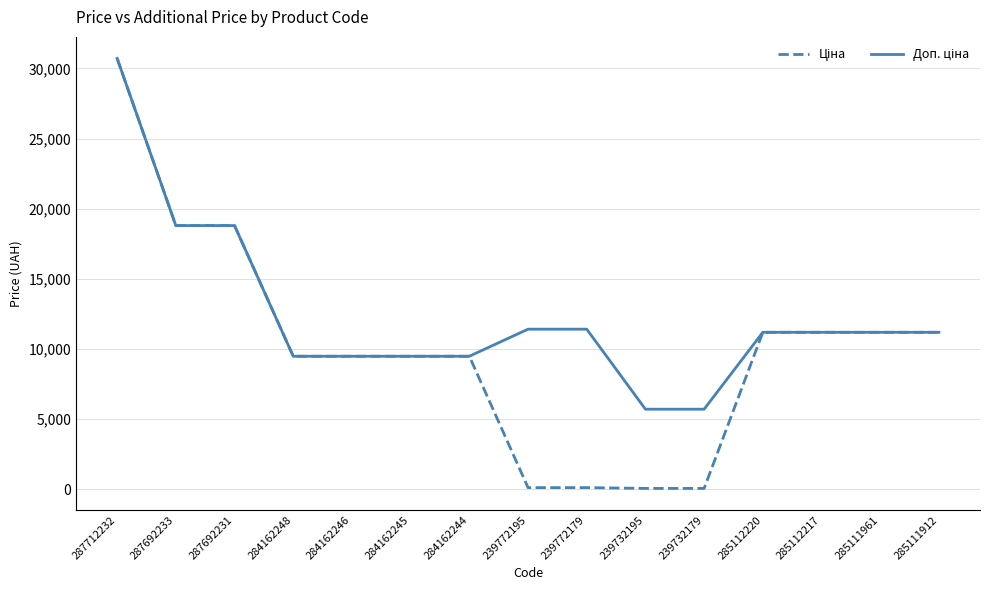

At which category is the sum across all series the highest?

287712232